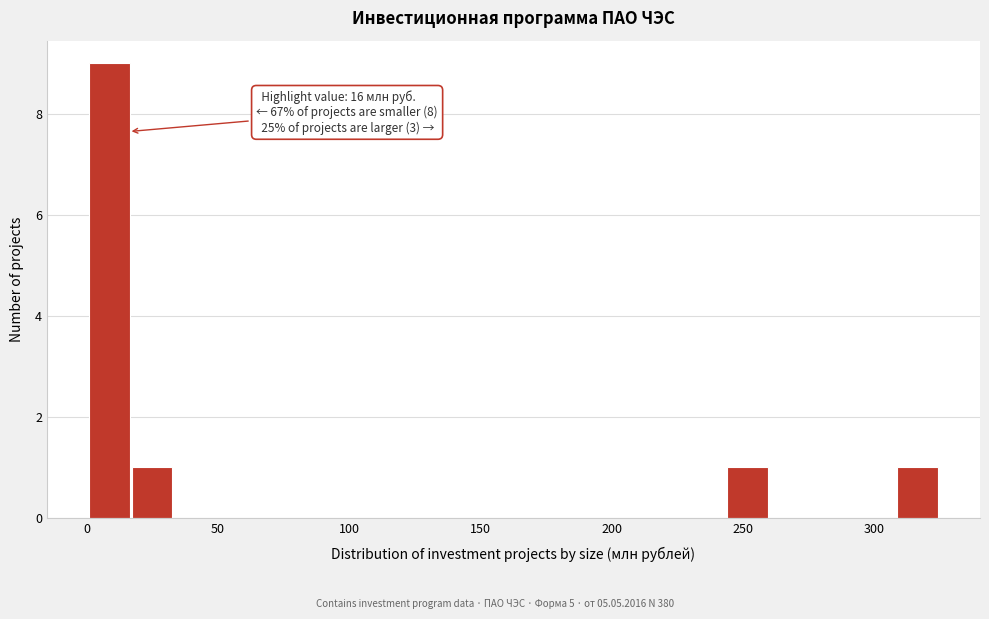

Around what value on the x-axis is the tallest bar? Give the approximate position of its centre, as read against the axis.

10